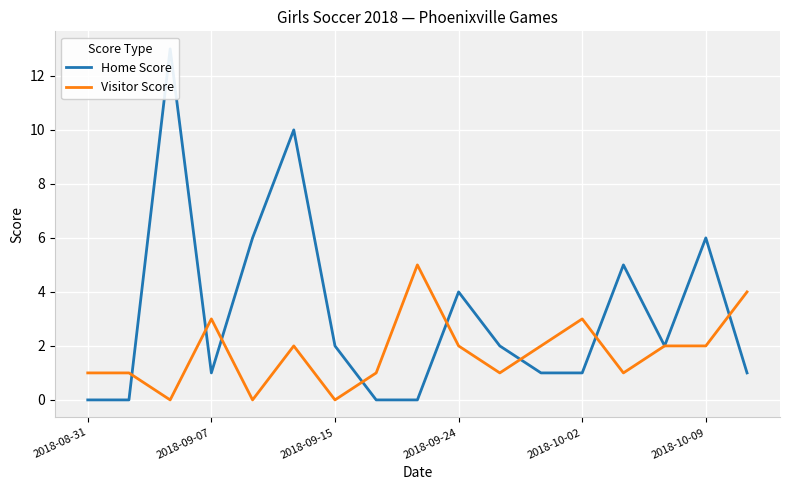

In Home Score, how many points are higher than both neighbors (excluding endpoints)?

5